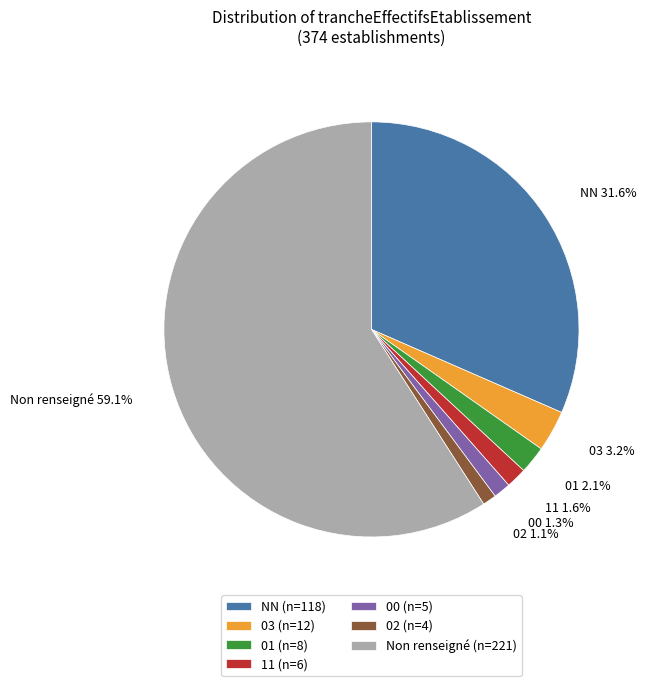

What is the largest slice in the pie chart?

Non renseigné (n=221)